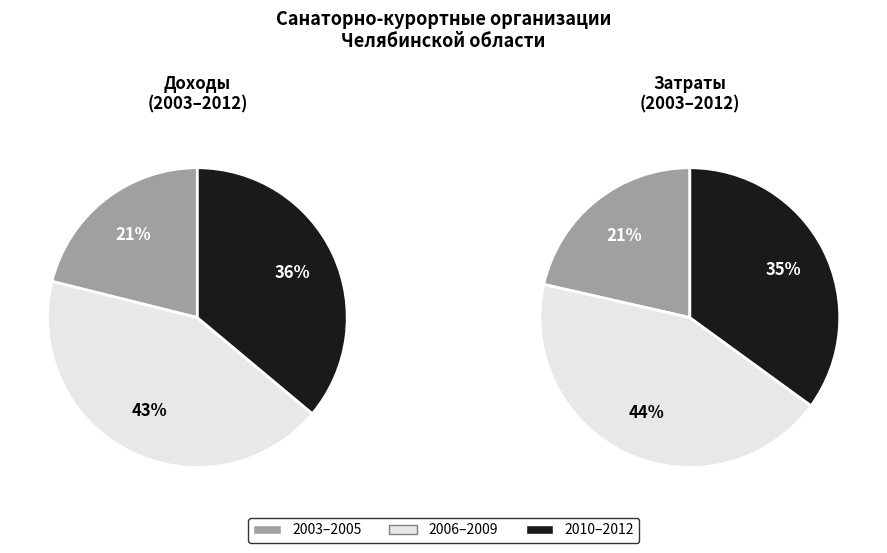

Does any single category account for the majority?

No